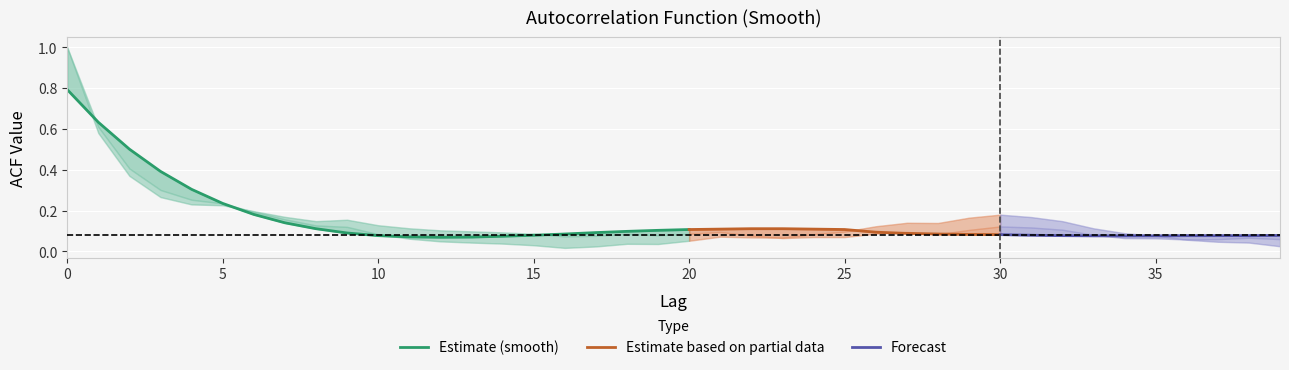

What is the total value across all series at 29?

0.4